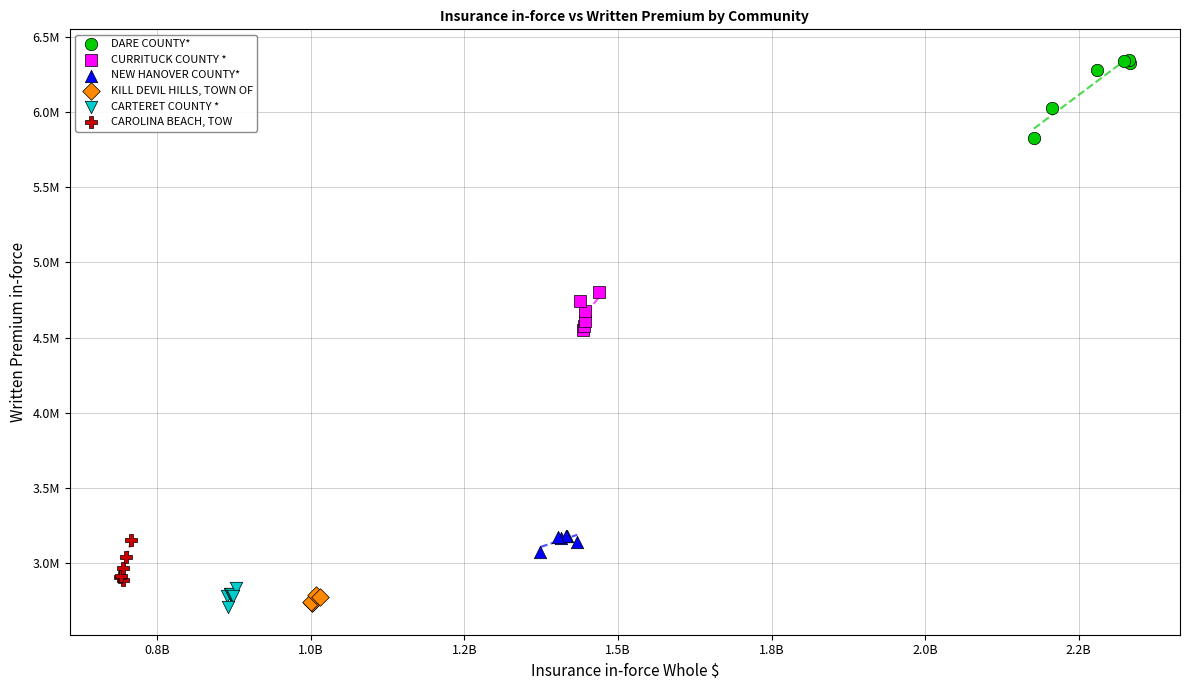

What are all the series names shown in the legend?

DARE COUNTY*, CURRITUCK COUNTY *, NEW HANOVER COUNTY*, KILL DEVIL HILLS, TOWN OF, CARTERET COUNTY *, CAROLINA BEACH, TOW